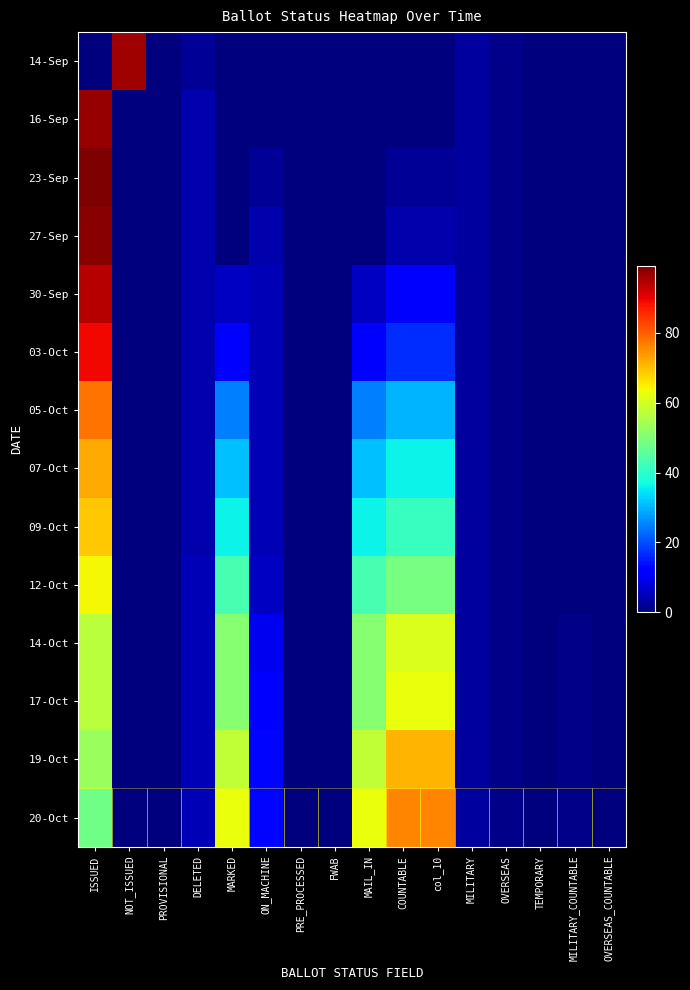

Reading left to right, extract all data points from this chart.

14-Sep: ISSUED=0	NOT_ISSUED=96	PROVISIONAL=0	DELETED=2	MARKED=0	ON_MACHINE=0	PRE_PROCESSED=0	FWAB=0	MAIL_IN=0	COUNTABLE=0	col_10=0	MILITARY=3	OVERSEAS=1	TEMPORARY=0	MILITARY_COUNTABLE=0	OVERSEAS_COUNTABLE=0
16-Sep: ISSUED=97	NOT_ISSUED=0	PROVISIONAL=0	DELETED=4	MARKED=0	ON_MACHINE=0	PRE_PROCESSED=0	FWAB=0	MAIL_IN=0	COUNTABLE=0	col_10=0	MILITARY=3	OVERSEAS=1	TEMPORARY=0	MILITARY_COUNTABLE=0	OVERSEAS_COUNTABLE=0
23-Sep: ISSUED=99	NOT_ISSUED=0	PROVISIONAL=0	DELETED=4	MARKED=0	ON_MACHINE=2	PRE_PROCESSED=0	FWAB=0	MAIL_IN=0	COUNTABLE=2	col_10=2	MILITARY=3	OVERSEAS=1	TEMPORARY=0	MILITARY_COUNTABLE=0	OVERSEAS_COUNTABLE=0
27-Sep: ISSUED=98	NOT_ISSUED=0	PROVISIONAL=0	DELETED=4	MARKED=0	ON_MACHINE=4	PRE_PROCESSED=0	FWAB=0	MAIL_IN=0	COUNTABLE=4	col_10=4	MILITARY=3	OVERSEAS=1	TEMPORARY=0	MILITARY_COUNTABLE=0	OVERSEAS_COUNTABLE=0
30-Sep: ISSUED=94	NOT_ISSUED=0	PROVISIONAL=0	DELETED=4	MARKED=6	ON_MACHINE=5	PRE_PROCESSED=0	FWAB=0	MAIL_IN=6	COUNTABLE=11	col_10=11	MILITARY=3	OVERSEAS=1	TEMPORARY=0	MILITARY_COUNTABLE=0	OVERSEAS_COUNTABLE=0
03-Oct: ISSUED=89	NOT_ISSUED=0	PROVISIONAL=0	DELETED=4	MARKED=12	ON_MACHINE=5	PRE_PROCESSED=0	FWAB=0	MAIL_IN=12	COUNTABLE=17	col_10=17	MILITARY=3	OVERSEAS=1	TEMPORARY=0	MILITARY_COUNTABLE=0	OVERSEAS_COUNTABLE=0
05-Oct: ISSUED=78	NOT_ISSUED=0	PROVISIONAL=0	DELETED=4	MARKED=25	ON_MACHINE=5	PRE_PROCESSED=0	FWAB=0	MAIL_IN=25	COUNTABLE=30	col_10=30	MILITARY=3	OVERSEAS=1	TEMPORARY=0	MILITARY_COUNTABLE=0	OVERSEAS_COUNTABLE=0
07-Oct: ISSUED=72	NOT_ISSUED=0	PROVISIONAL=0	DELETED=4	MARKED=31	ON_MACHINE=5	PRE_PROCESSED=0	FWAB=0	MAIL_IN=31	COUNTABLE=36	col_10=36	MILITARY=3	OVERSEAS=1	TEMPORARY=0	MILITARY_COUNTABLE=0	OVERSEAS_COUNTABLE=0
09-Oct: ISSUED=69	NOT_ISSUED=0	PROVISIONAL=0	DELETED=4	MARKED=36	ON_MACHINE=5	PRE_PROCESSED=0	FWAB=0	MAIL_IN=36	COUNTABLE=41	col_10=41	MILITARY=3	OVERSEAS=1	TEMPORARY=0	MILITARY_COUNTABLE=0	OVERSEAS_COUNTABLE=0
12-Oct: ISSUED=64	NOT_ISSUED=0	PROVISIONAL=0	DELETED=5	MARKED=43	ON_MACHINE=6	PRE_PROCESSED=0	FWAB=0	MAIL_IN=43	COUNTABLE=49	col_10=49	MILITARY=3	OVERSEAS=1	TEMPORARY=0	MILITARY_COUNTABLE=0	OVERSEAS_COUNTABLE=0
14-Oct: ISSUED=57	NOT_ISSUED=0	PROVISIONAL=0	DELETED=5	MARKED=51	ON_MACHINE=10	PRE_PROCESSED=0	FWAB=0	MAIL_IN=51	COUNTABLE=61	col_10=61	MILITARY=3	OVERSEAS=1	TEMPORARY=0	MILITARY_COUNTABLE=1	OVERSEAS_COUNTABLE=0
17-Oct: ISSUED=57	NOT_ISSUED=0	PROVISIONAL=0	DELETED=5	MARKED=51	ON_MACHINE=12	PRE_PROCESSED=0	FWAB=0	MAIL_IN=51	COUNTABLE=63	col_10=63	MILITARY=3	OVERSEAS=1	TEMPORARY=0	MILITARY_COUNTABLE=1	OVERSEAS_COUNTABLE=0
19-Oct: ISSUED=53	NOT_ISSUED=0	PROVISIONAL=0	DELETED=5	MARKED=58	ON_MACHINE=13	PRE_PROCESSED=0	FWAB=0	MAIL_IN=58	COUNTABLE=71	col_10=71	MILITARY=3	OVERSEAS=1	TEMPORARY=0	MILITARY_COUNTABLE=1	OVERSEAS_COUNTABLE=0
20-Oct: ISSUED=48	NOT_ISSUED=0	PROVISIONAL=0	DELETED=5	MARKED=63	ON_MACHINE=13	PRE_PROCESSED=0	FWAB=0	MAIL_IN=63	COUNTABLE=76	col_10=76	MILITARY=3	OVERSEAS=1	TEMPORARY=0	MILITARY_COUNTABLE=1	OVERSEAS_COUNTABLE=0